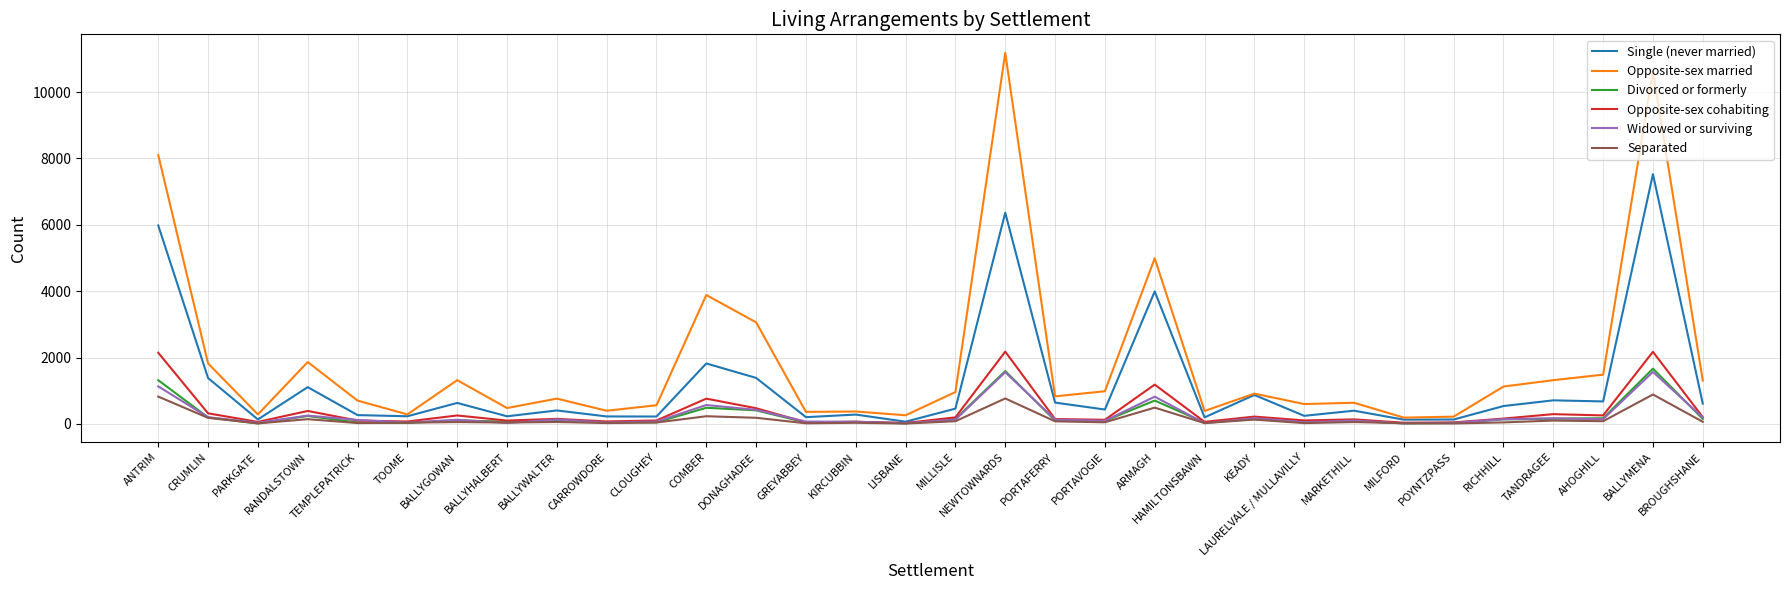

What is the total value across all series at HAMILTONSBAWN?

737